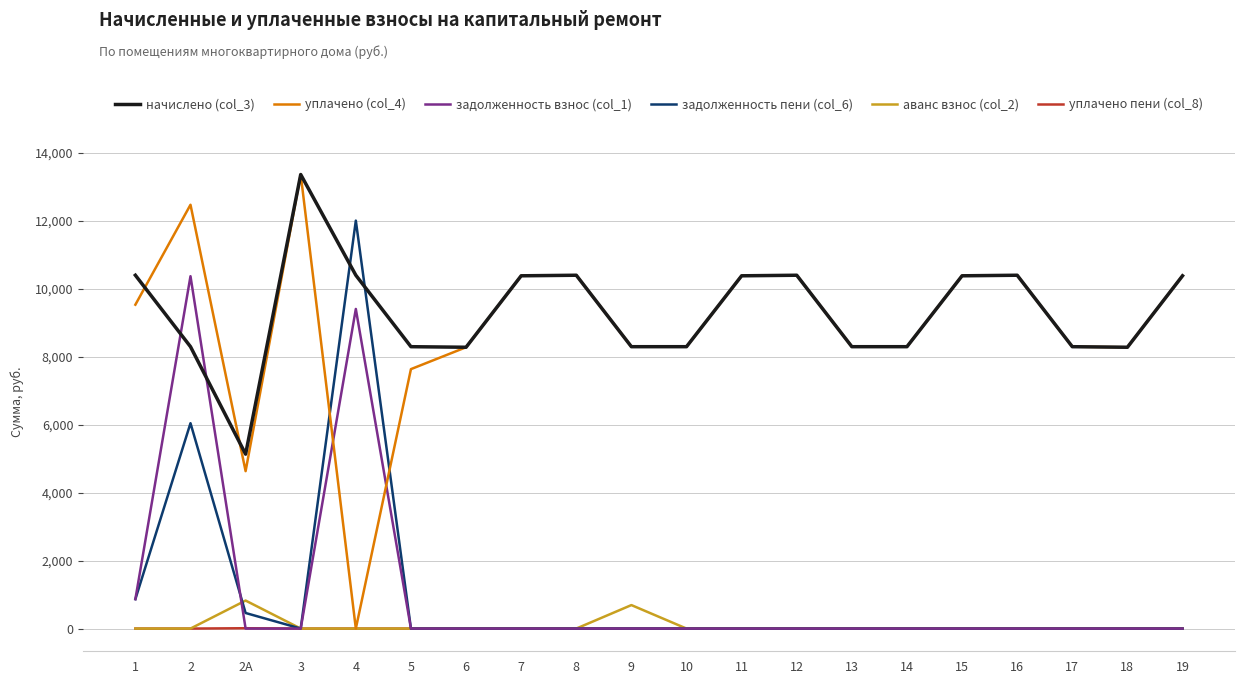

How many series are shown in this chart?

6